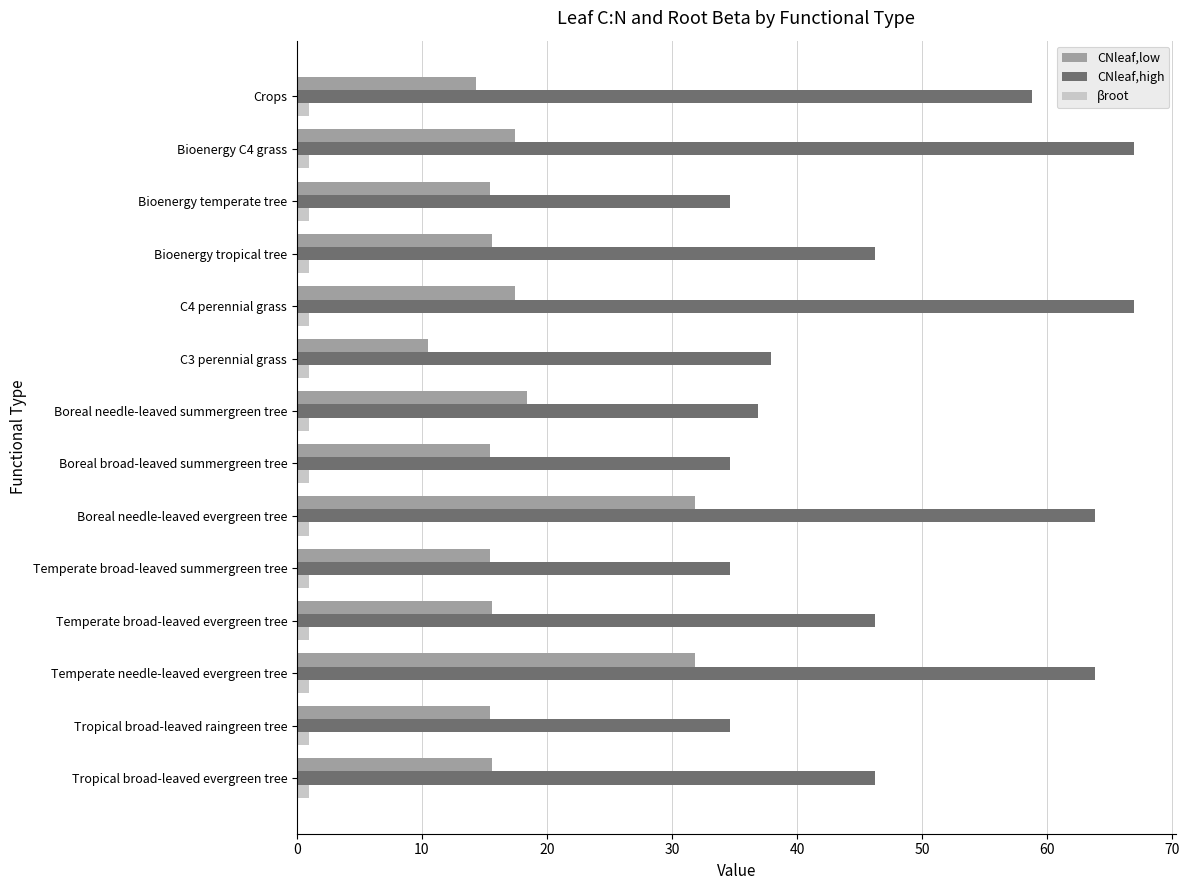

The CNleaf,low series shows 15.4 at Boreal broad-leaved summergreen tree. True or false?

True